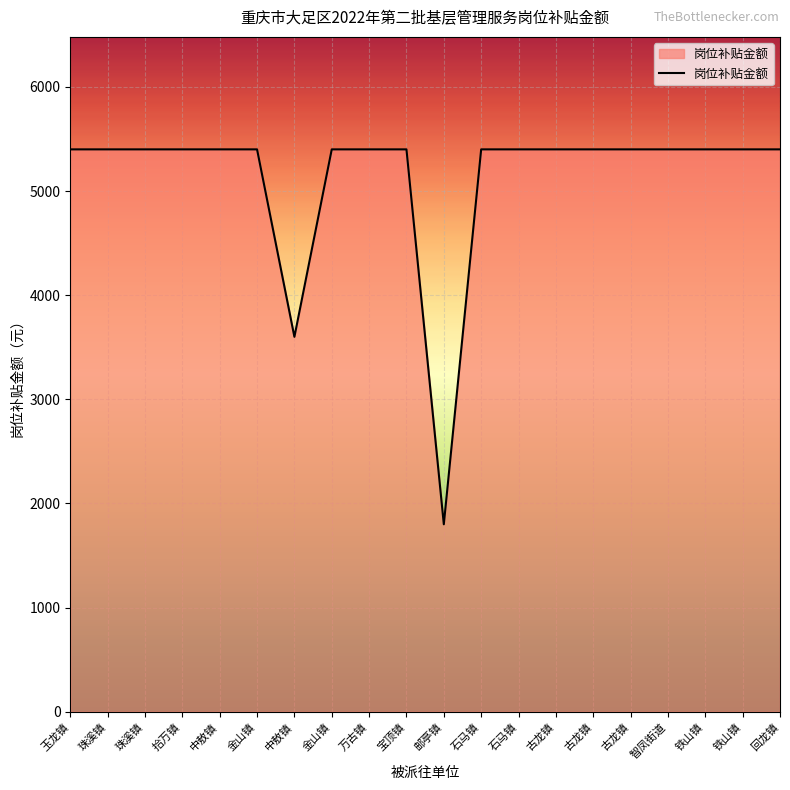

Reading left to right, what are all the values shown in this chart?

5400	5400	5400	5400	5400	5400	3600	5400	5400	5400	1800	5400	5400	5400	5400	5400	5400	5400	5400	5400